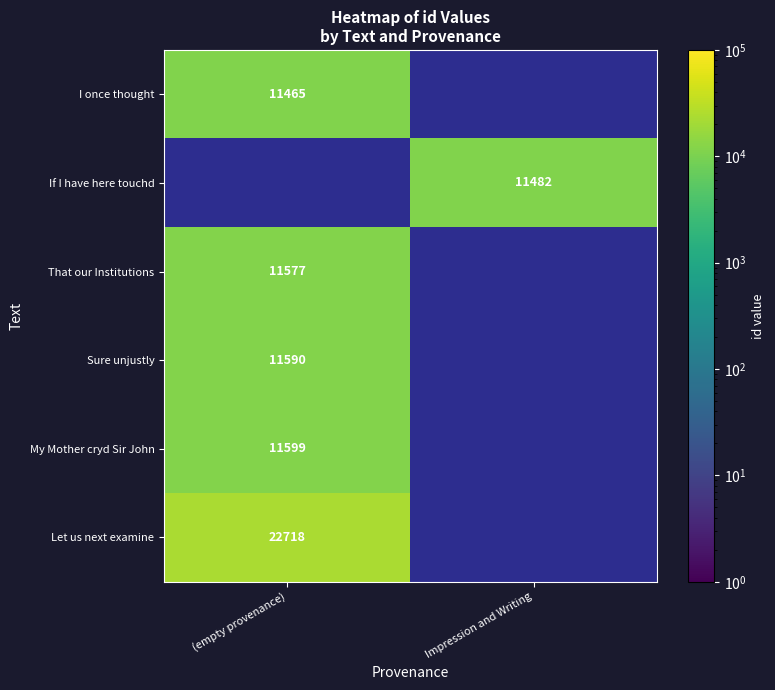

Is it true that I once thought equals 11465 at (empty provenance)?

True